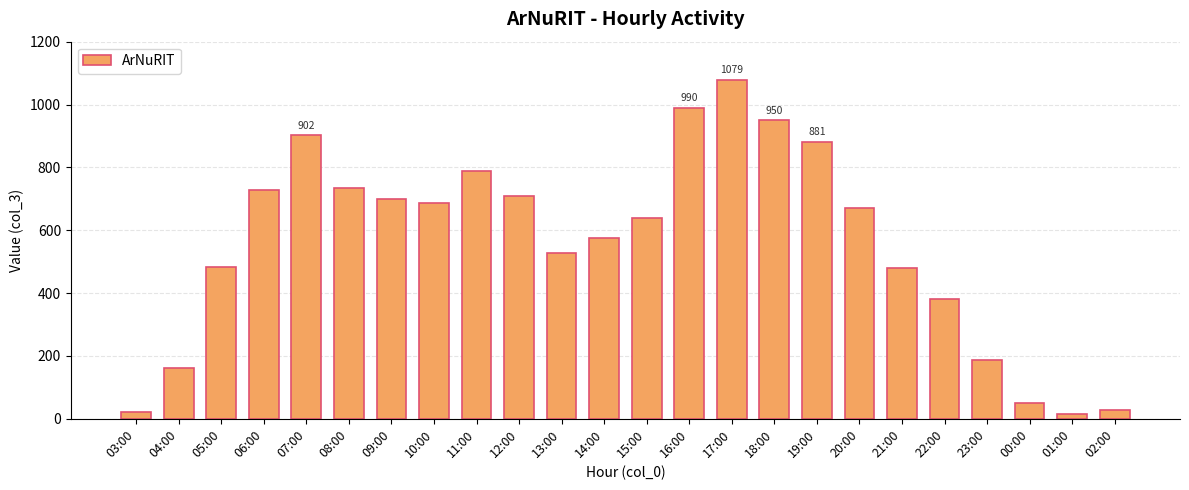

The value at 10:00 is 687. True or false?

True